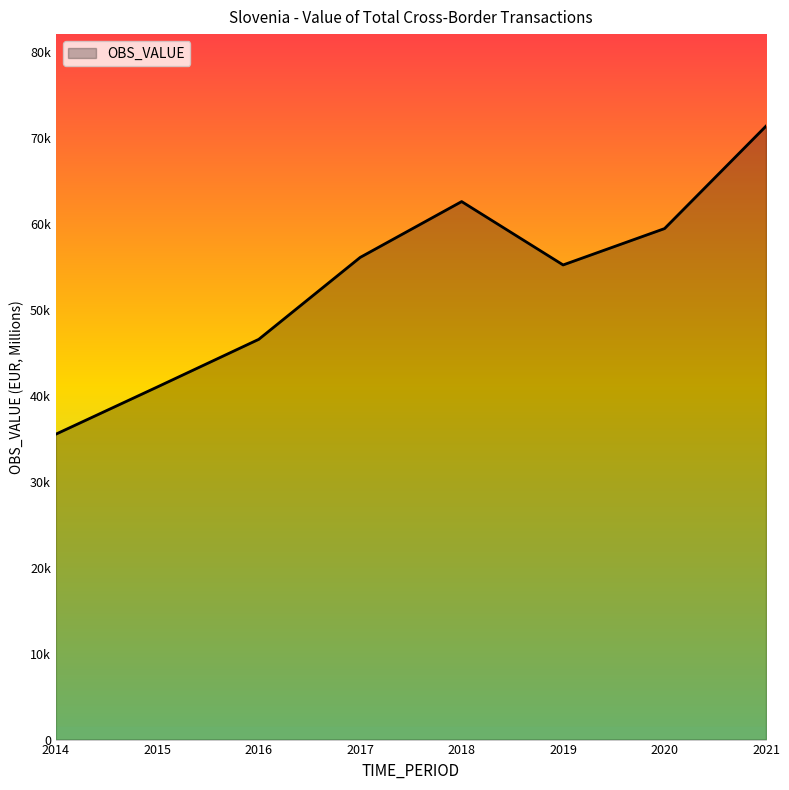

What is the average value?

53485.1